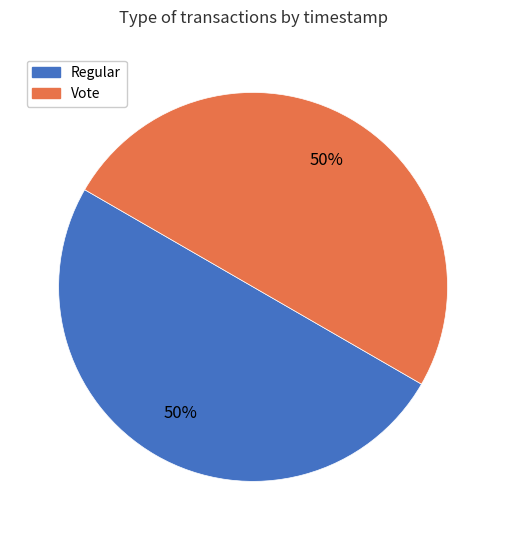

Is the sum of Regular and Vote greater than half?

Yes